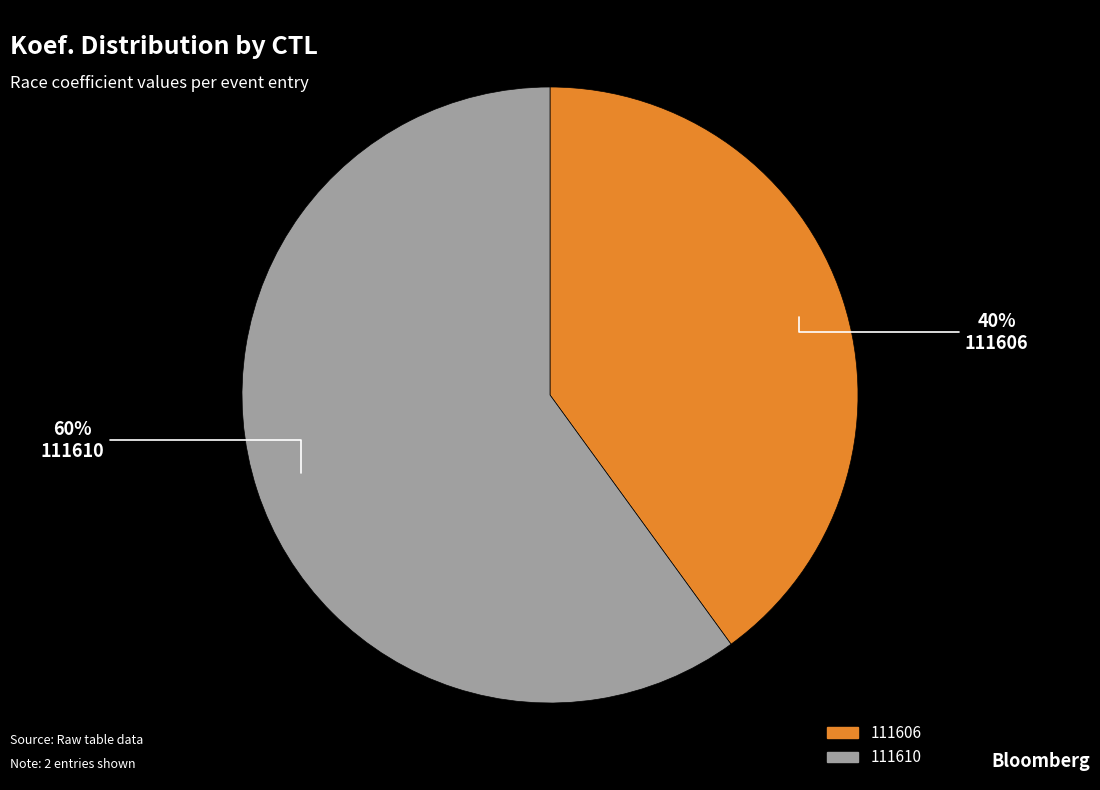

How many slices are in this pie chart?

2